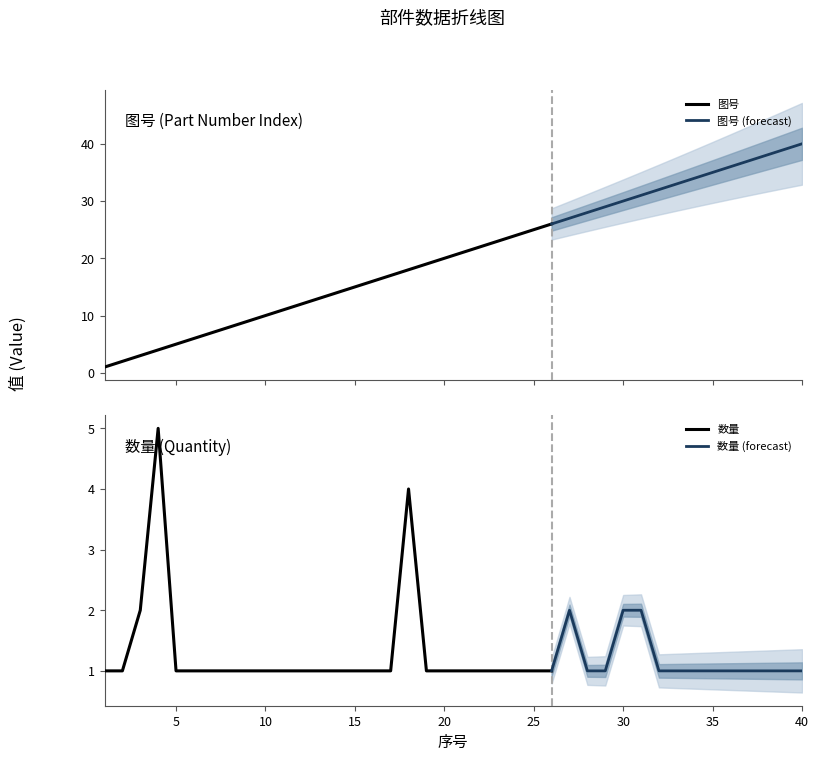

At which category is the sum across all series the highest?

40